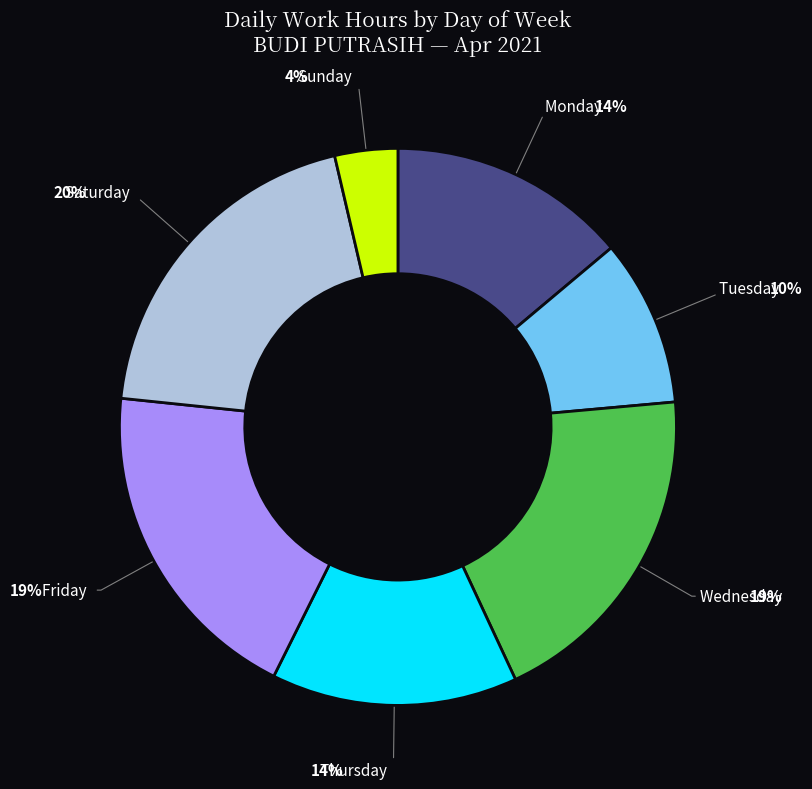

How many slices are in this pie chart?

7